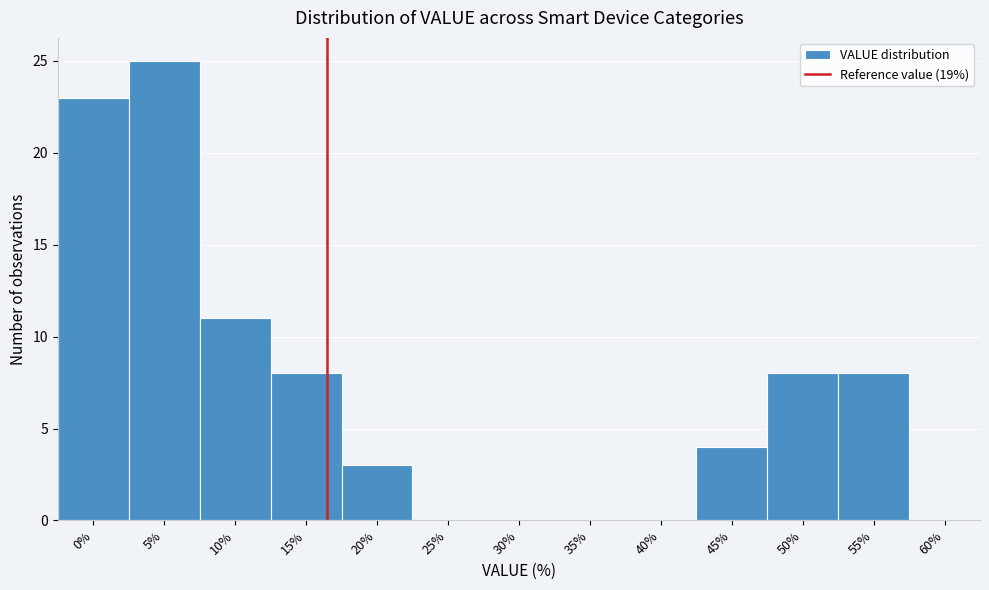

Reading left to right, what are all the values shown in this chart?

0%=23	5%=25	10%=11	15%=8	20%=3	25%=0	30%=0	35%=0	40%=0	45%=4	50%=8	55%=8	60%=0